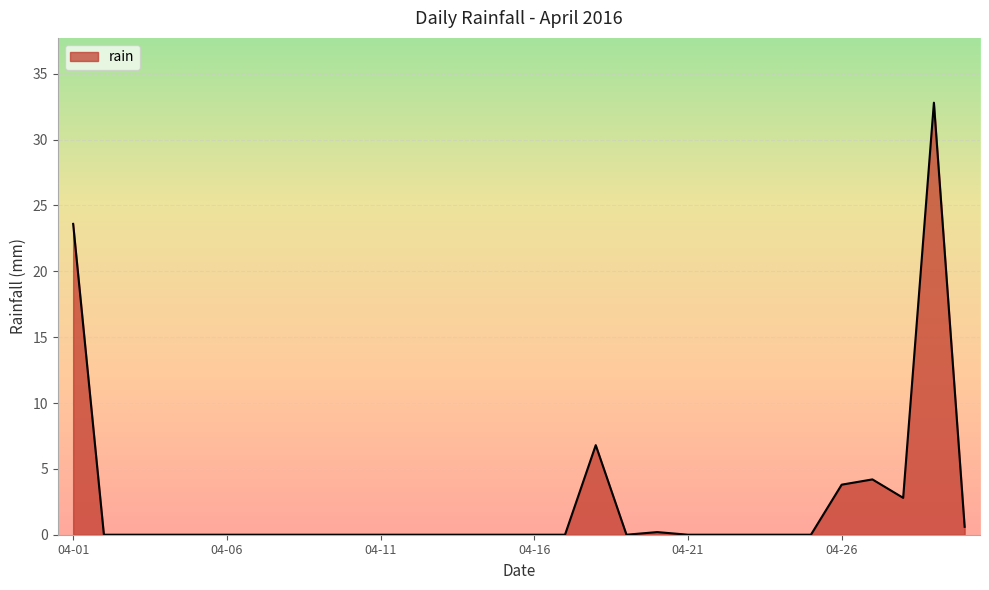

What is the difference between the maximum and minimum values?

32.8